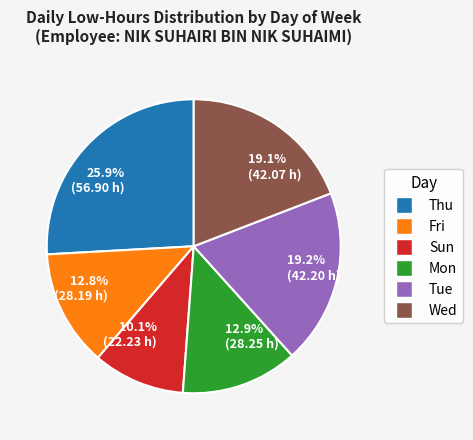

Which category has the biggest portion of the pie?

25.9% (56.90 h)